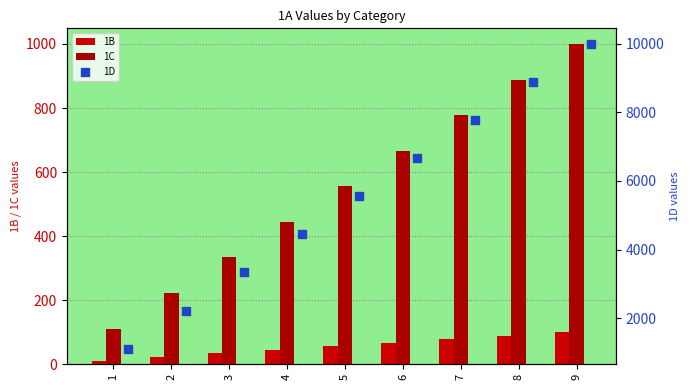

Is the value of 1D at 4 greater than the value of 1B at 2?

Yes